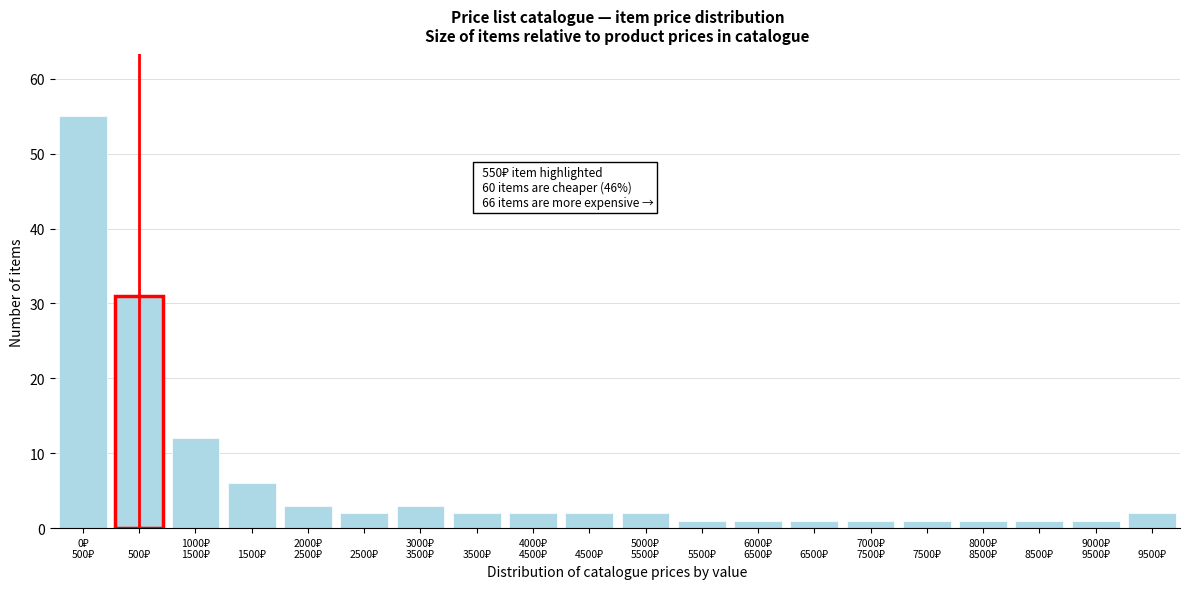

Reading left to right, extract all data points from this chart.

55	31	12	6	3	2	3	2	2	2	2	1	1	1	1	1	1	1	1	2